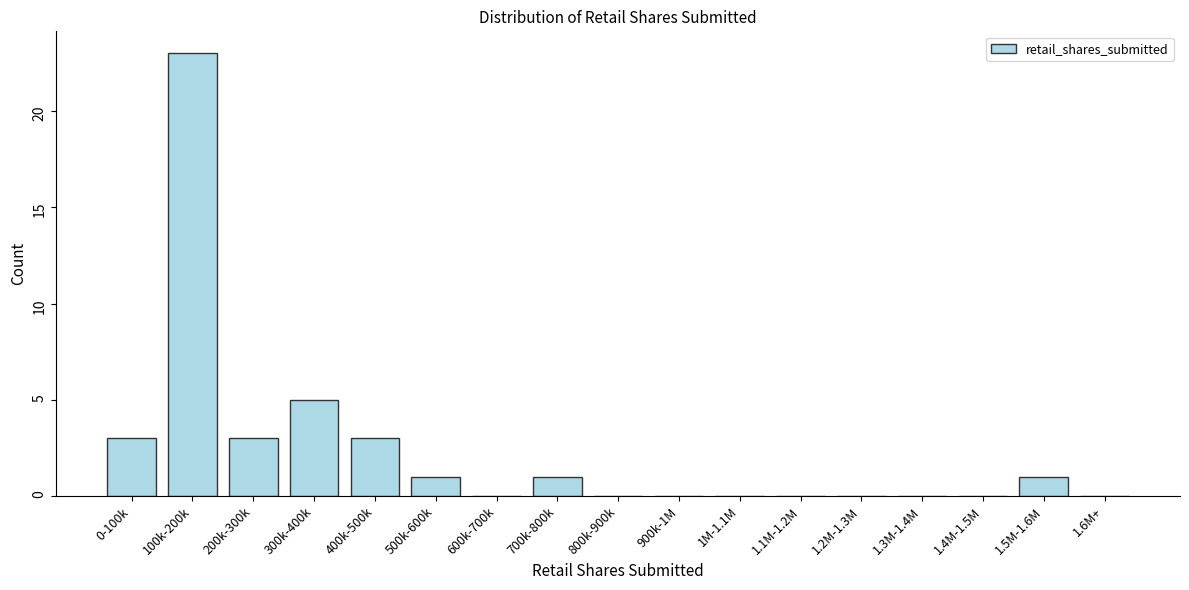

Reading left to right, transcribe all the data shown in this chart.

0-100k=3	100k-200k=23	200k-300k=3	300k-400k=5	400k-500k=3	500k-600k=1	600k-700k=0	700k-800k=1	800k-900k=0	900k-1M=0	1M-1.1M=0	1.1M-1.2M=0	1.2M-1.3M=0	1.3M-1.4M=0	1.4M-1.5M=0	1.5M-1.6M=1	1.6M+=0